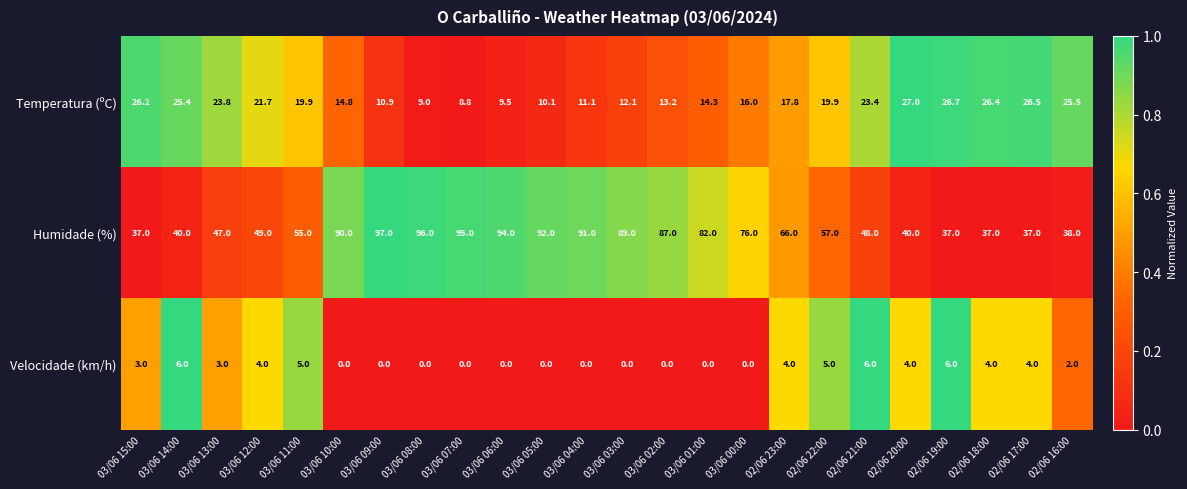

At 03/06 02:00, list the series in order from largest to smallest.

Humidade (%), Temperatura (ºC), Velocidade (km/h)